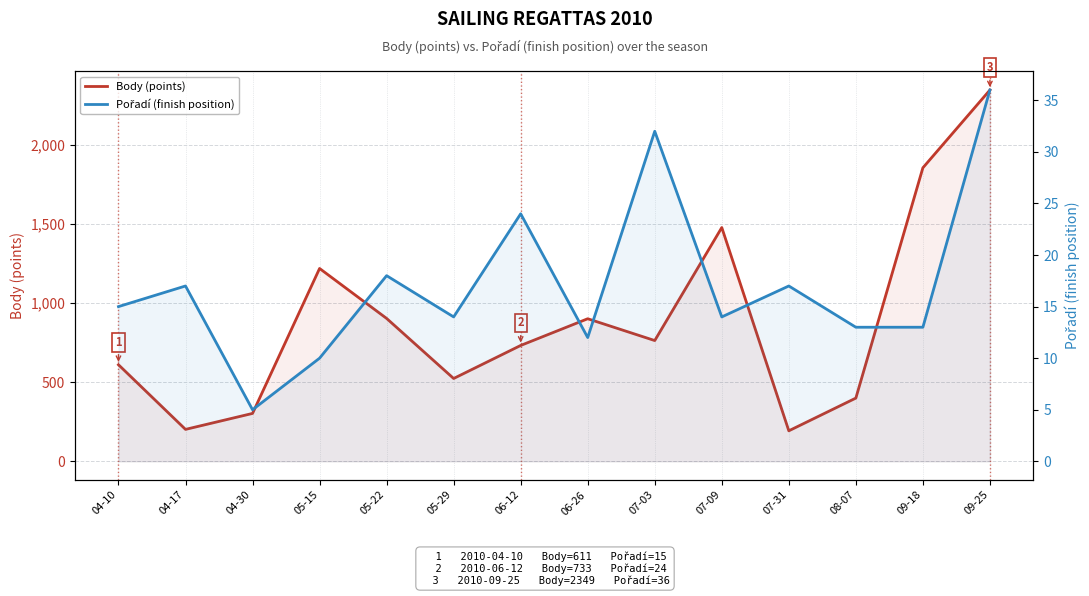

In Body (points), how many points are higher than both neighbors (excluding endpoints)?

3